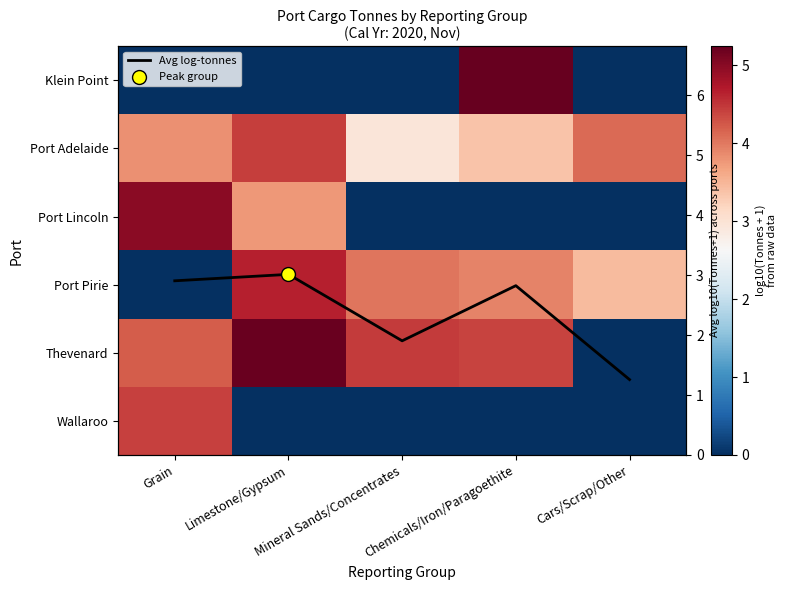

True or false: Klein Point has a value of 5.2 at Chemicals/Iron/Paragoethite.

True